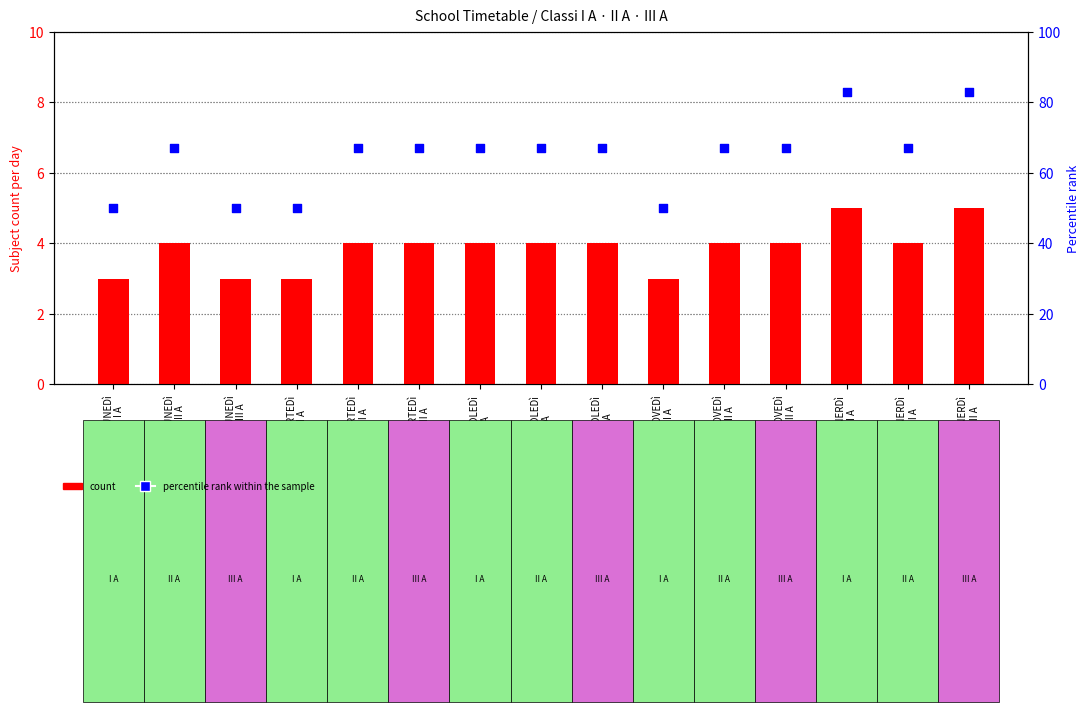

What is the total value across all series at LUNEDì
III A?

53